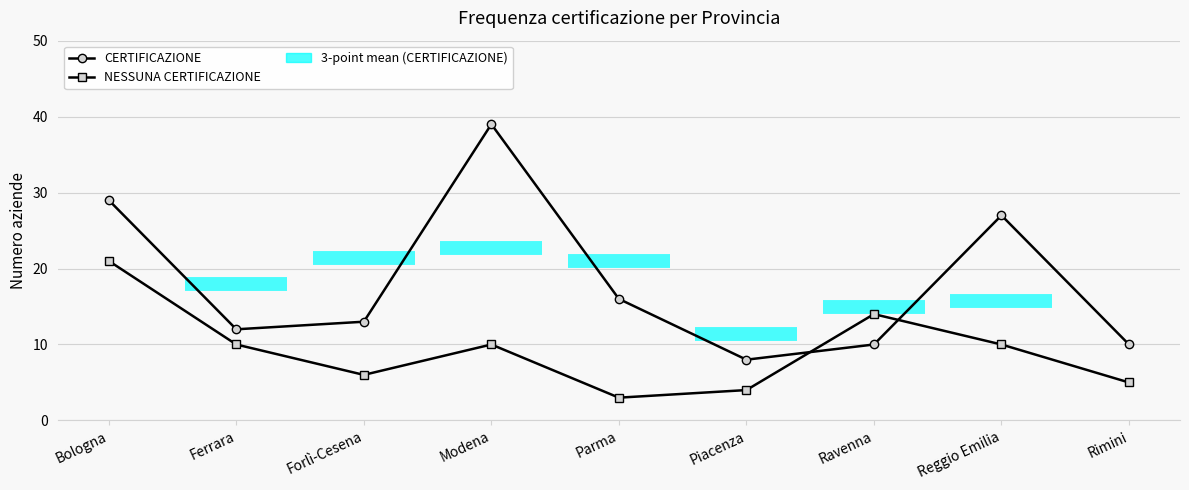

Reading left to right, transcribe all the data shown in this chart.

CERTIFICAZIONE: 29	12	13	39	16	8	10	27	10
NESSUNA CERTIFICAZIONE: 21	10	6	10	3	4	14	10	5